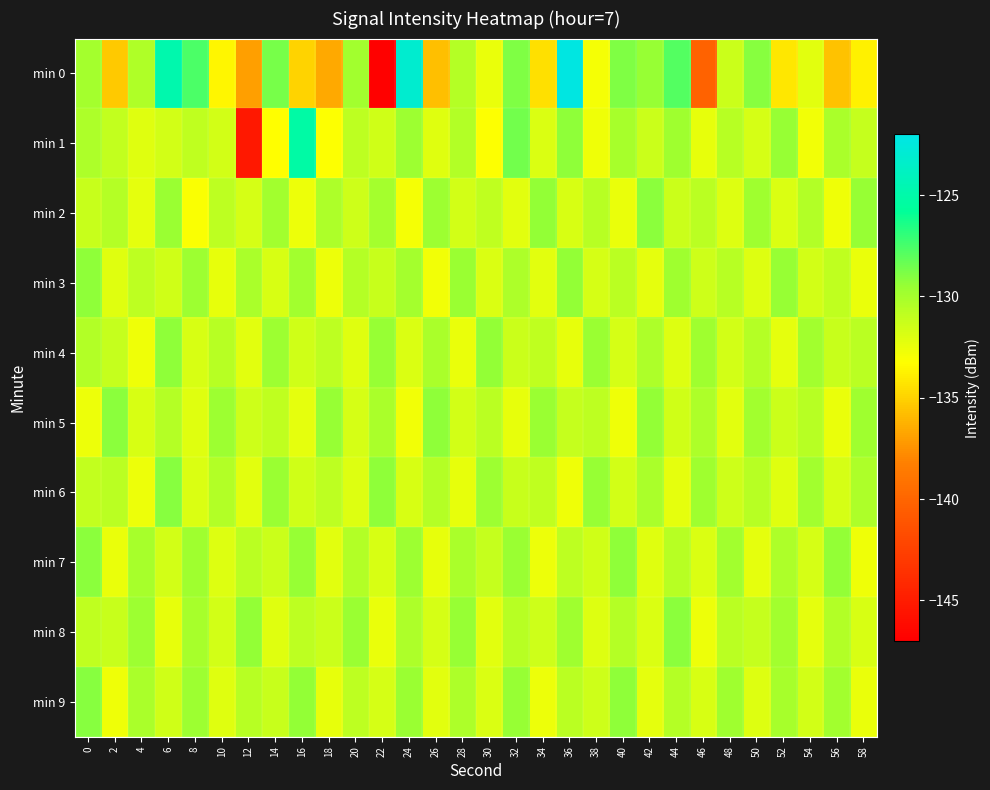

Reading left to right, extract all data points from this chart.

min 0: 0=-130.0	2=-135.3	4=-130.3	6=-124.8	8=-127.6	10=-133.5	12=-137.0	14=-128.7	16=-135.0	18=-136.6	20=-129.9	22=-146.8	24=-123.2	26=-135.7	28=-130.5	30=-132.5	32=-128.8	34=-134.5	36=-122.3	38=-132.9	40=-128.9	42=-129.4	44=-127.8	46=-140.2	48=-131.3	50=-129.0	52=-134.1	54=-132.2	56=-135.6	58=-133.8
min 1: 0=-130.2	2=-131.1	4=-132.1	6=-131.6	8=-130.9	10=-131.6	12=-145.3	14=-133.3	16=-125.2	18=-133.2	20=-130.8	22=-131.5	24=-129.7	26=-132.1	28=-130.4	30=-133.2	32=-128.6	34=-131.9	36=-129.3	38=-132.7	40=-130.1	42=-131.3	44=-129.8	46=-132.4	48=-130.6	50=-131.7	52=-129.5	54=-132.8	56=-130.2	58=-131.1
min 2: 0=-131.2	2=-130.5	4=-132.3	6=-129.6	8=-133.1	10=-130.8	12=-131.7	14=-129.9	16=-132.6	18=-130.3	20=-131.4	22=-130.0	24=-132.9	26=-129.7	28=-131.6	30=-130.9	32=-132.2	34=-129.4	36=-131.8	38=-130.6	40=-132.5	42=-129.2	44=-131.3	46=-130.7	48=-132.0	50=-129.8	52=-131.9	54=-130.4	56=-132.7	58=-129.5
min 3: 0=-129.3	2=-132.1	4=-130.8	6=-131.5	8=-129.7	10=-132.4	12=-130.2	14=-131.8	16=-129.9	18=-132.6	20=-130.5	22=-131.2	24=-130.0	26=-132.8	28=-129.6	30=-131.9	32=-130.3	34=-132.2	36=-129.4	38=-131.7	40=-130.7	42=-132.3	44=-129.8	46=-131.4	48=-130.6	50=-132.0	52=-129.5	54=-131.6	56=-130.9	58=-132.5
min 4: 0=-130.4	2=-131.1	4=-132.7	6=-129.3	8=-131.8	10=-130.6	12=-132.2	14=-129.7	16=-131.5	18=-130.8	20=-132.1	22=-129.5	24=-131.9	26=-130.2	28=-132.5	30=-129.4	32=-131.3	34=-130.9	36=-132.4	38=-129.6	40=-131.7	42=-130.3	44=-132.0	46=-129.8	48=-131.6	50=-130.5	52=-132.3	54=-129.9	56=-131.2	58=-130.7
min 5: 0=-132.6	2=-129.2	4=-131.8	6=-130.5	8=-132.1	10=-129.7	12=-131.4	14=-130.9	16=-132.3	18=-129.5	20=-131.7	22=-130.2	24=-132.8	26=-129.3	28=-131.6	30=-130.7	32=-132.4	34=-129.6	36=-131.1	38=-130.8	40=-132.7	42=-129.4	44=-131.5	46=-130.3	48=-132.2	50=-129.9	52=-131.3	54=-130.6	56=-132.5	58=-129.8
min 6: 0=-131.0	2=-130.7	4=-132.6	6=-129.1	8=-131.9	10=-130.4	12=-132.2	14=-129.6	16=-131.5	18=-130.8	20=-132.0	22=-129.3	24=-131.8	26=-130.5	28=-132.4	30=-129.7	32=-131.2	34=-130.9	36=-132.7	38=-129.5	40=-131.6	42=-130.2	44=-132.3	46=-129.8	48=-131.4	50=-130.6	52=-132.1	54=-129.9	56=-131.7	58=-130.3
min 7: 0=-129.2	2=-132.5	4=-130.1	6=-131.6	8=-129.8	10=-132.0	12=-130.7	14=-131.3	16=-129.5	18=-132.2	20=-130.4	22=-131.8	24=-129.7	26=-132.4	28=-130.2	30=-131.1	32=-129.6	34=-132.6	36=-130.8	38=-131.5	40=-129.3	42=-132.1	44=-130.6	46=-131.9	48=-129.9	50=-132.3	52=-130.3	54=-131.7	56=-129.4	58=-132.7
min 8: 0=-130.9	2=-131.2	4=-129.7	6=-132.4	8=-130.1	10=-131.6	12=-129.4	14=-132.1	16=-130.8	18=-131.3	20=-129.6	22=-132.5	24=-130.3	26=-131.7	28=-129.5	30=-132.2	32=-130.6	34=-131.4	36=-129.8	38=-132.0	40=-130.5	42=-131.9	44=-129.2	46=-132.6	48=-130.7	50=-131.1	52=-129.9	54=-132.3	56=-130.4	58=-131.8
min 9: 0=-129.1	2=-132.7	4=-130.2	6=-131.5	8=-129.7	10=-132.1	12=-130.6	14=-131.2	16=-129.4	18=-132.4	20=-130.8	22=-131.7	24=-129.6	26=-132.2	28=-130.3	30=-131.9	32=-129.5	34=-132.6	36=-130.7	38=-131.4	40=-129.3	42=-132.3	44=-130.5	46=-131.8	48=-129.8	50=-132.0	52=-130.1	54=-131.6	56=-129.9	58=-132.5